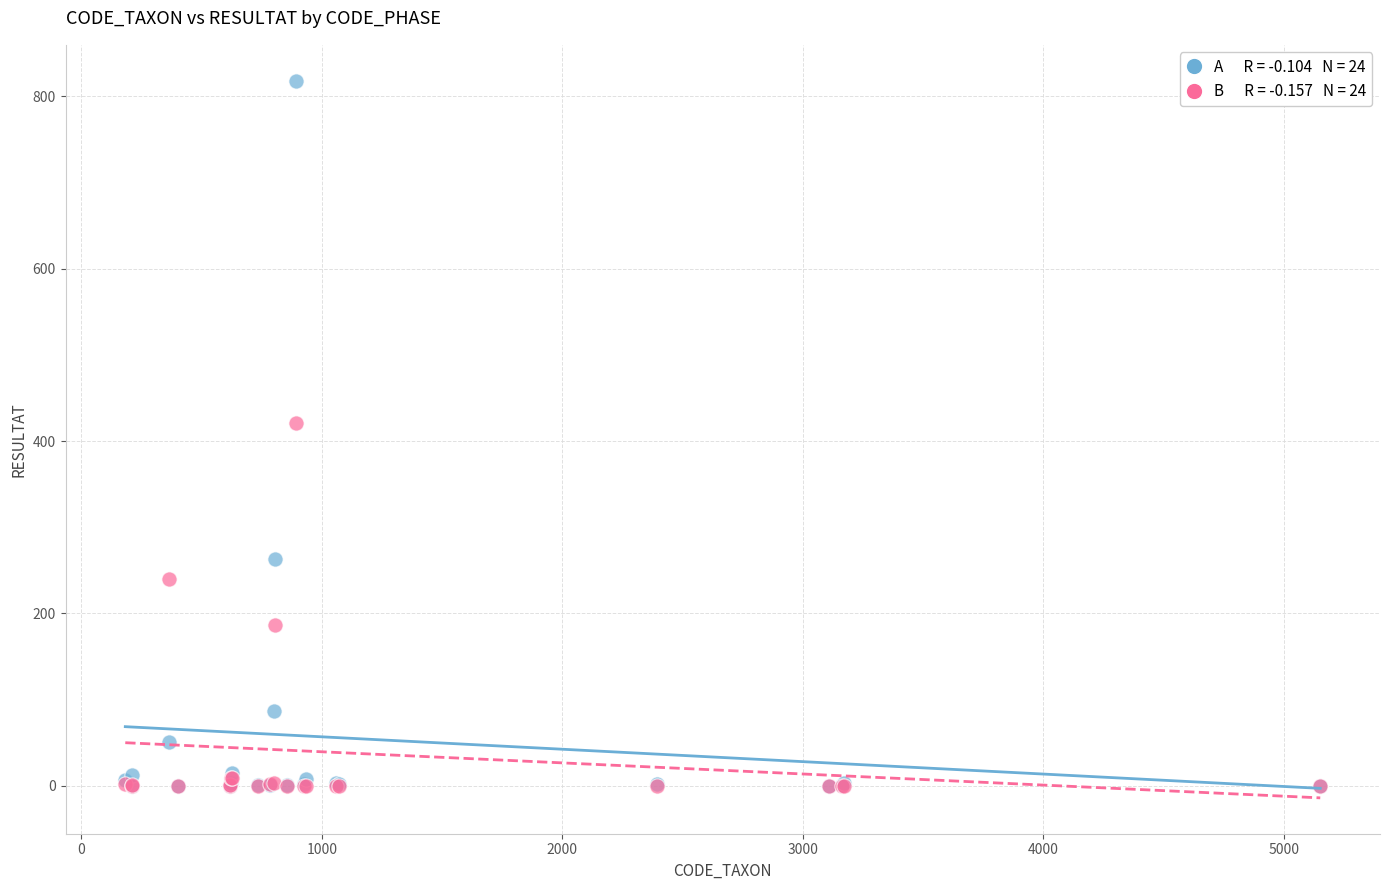

Across all series, what Y value is closest to 409?

421